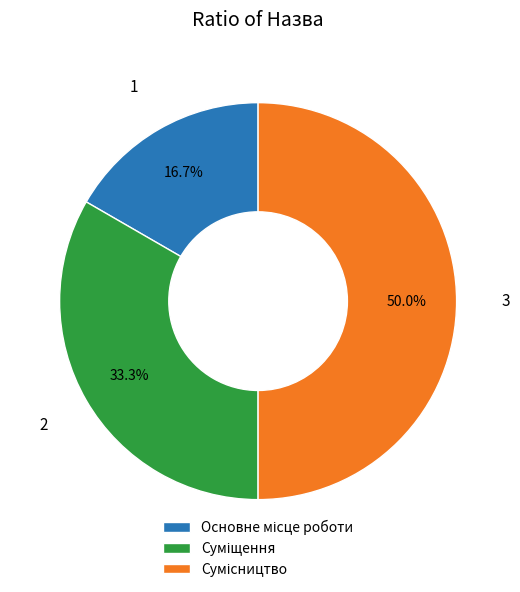

Is the sum of Основне місце роботи and Суміщення greater than half?

No